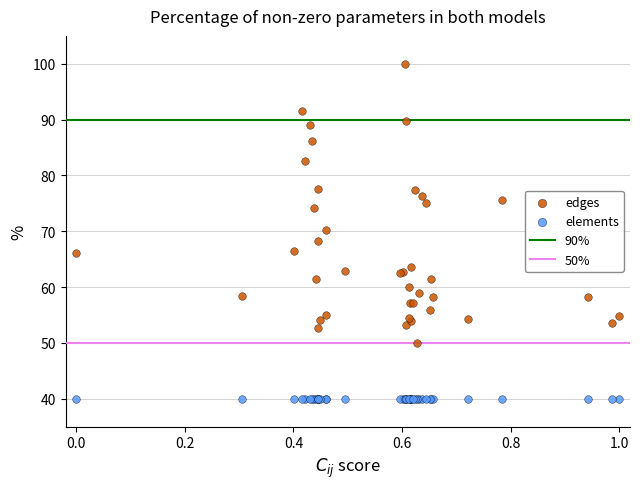

Which series reaches the minimum Y coordinate?

elements